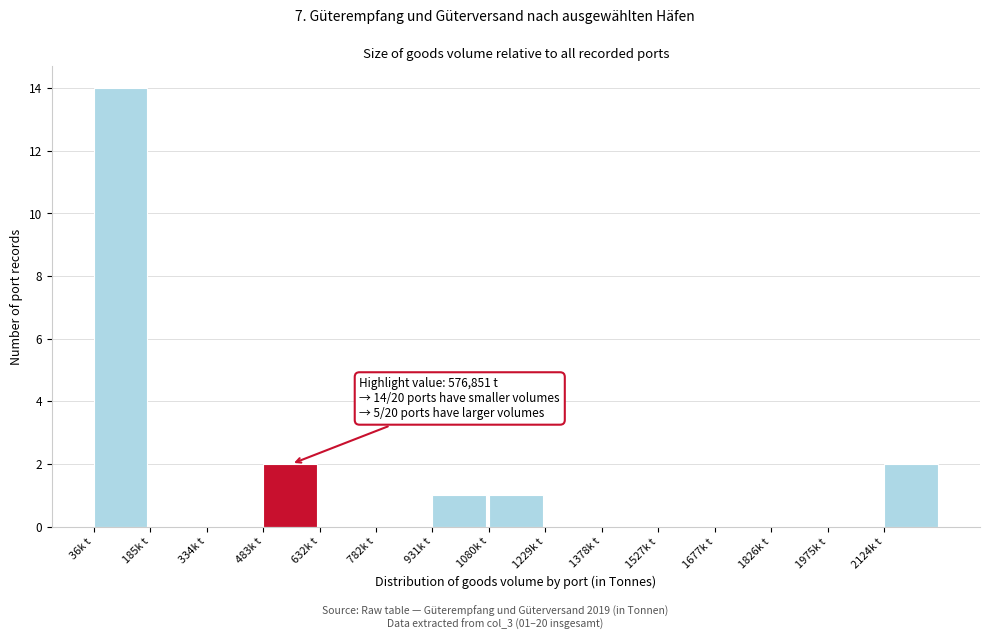

Reading left to right, what are all the values shown in this chart?

36k t=14	185k t=0	334k t=0	483k t=2	632k t=0	782k t=0	931k t=1	1080k t=1	1229k t=0	1378k t=0	1527k t=0	1677k t=0	1826k t=0	1975k t=0	2124k t=2